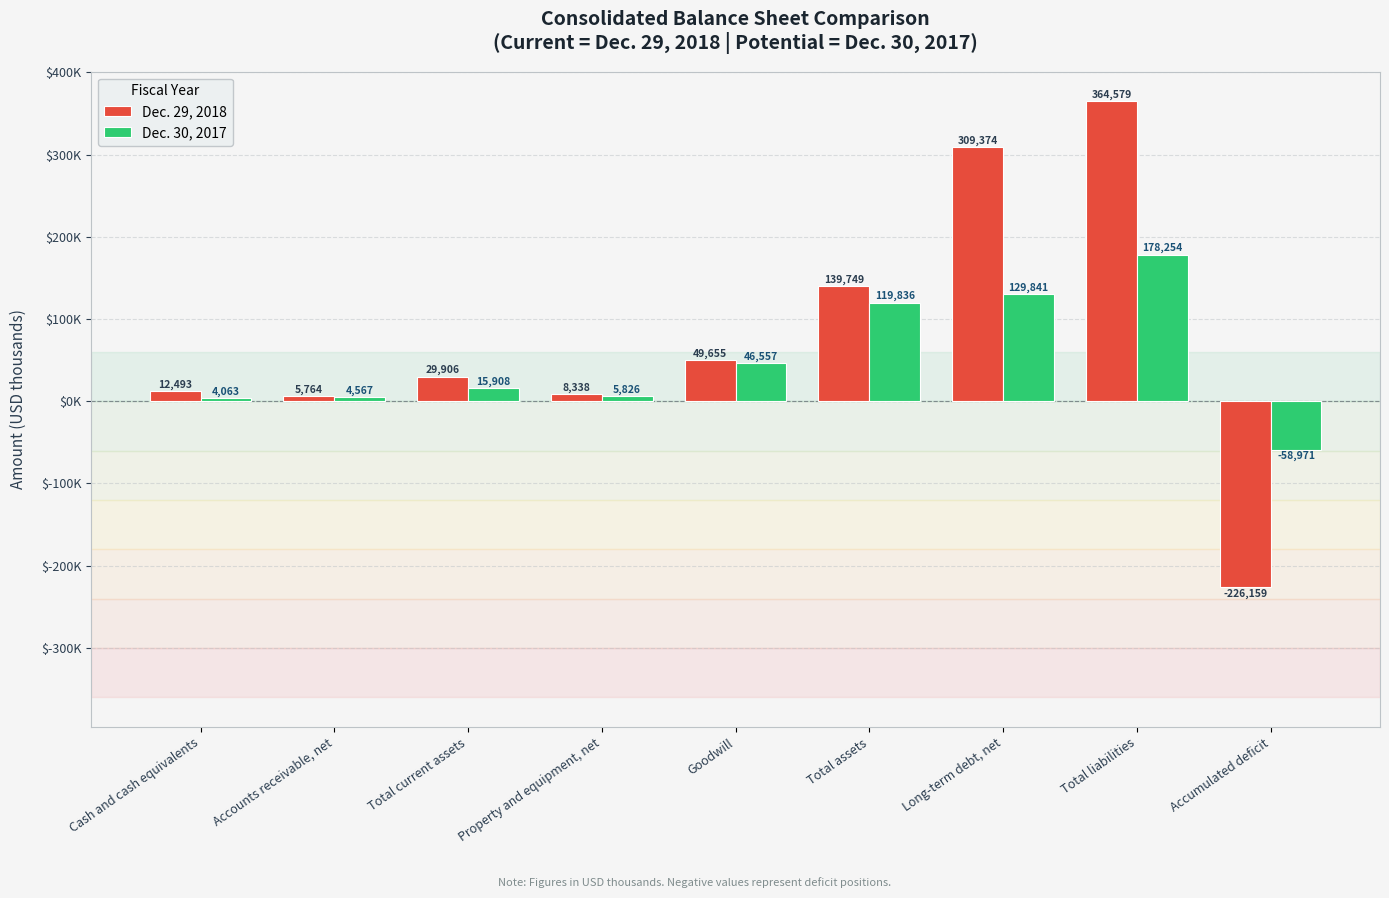

Which has a higher value, Accounts receivable, net or Accumulated deficit?

Accounts receivable, net